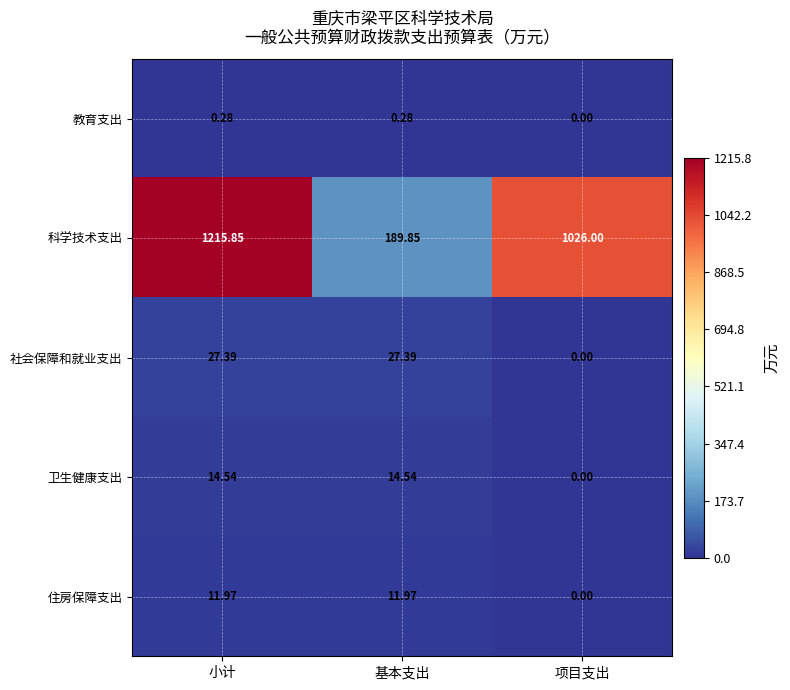

Is the value of 住房保障支出 at 小计 greater than the value of 社会保障和就业支出 at 基本支出?

No